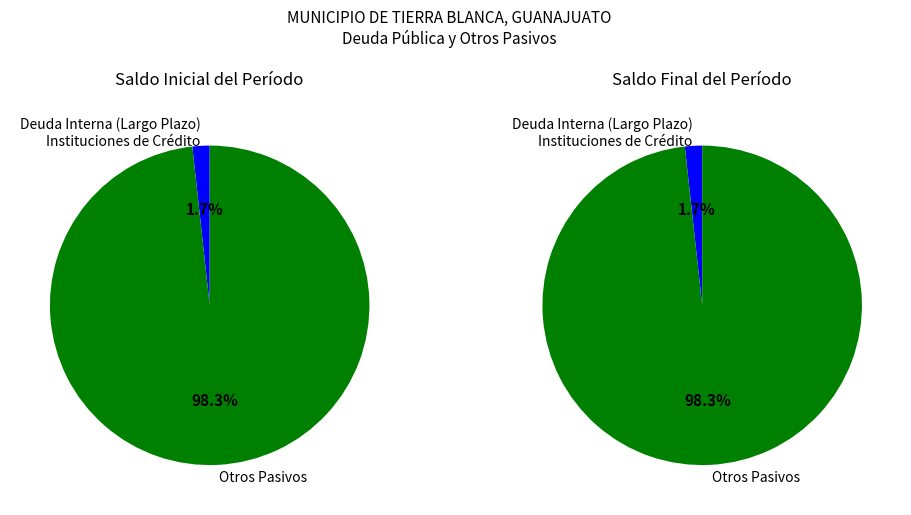

What percentage is the Otros Pasivos slice, to the nearest percent?

98%